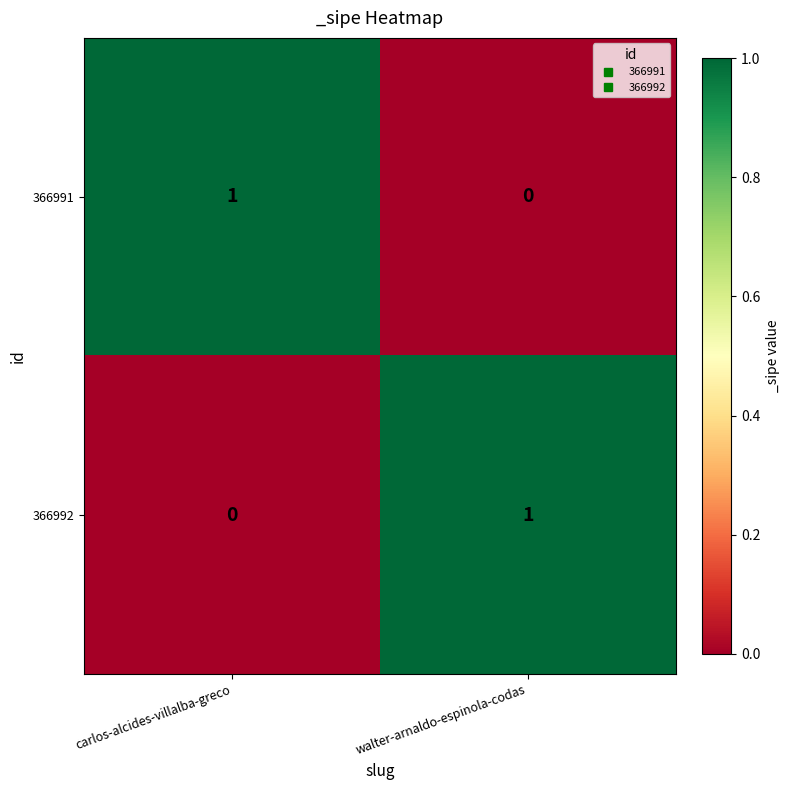

Reading left to right, transcribe all the data shown in this chart.

366991: 1	0
366992: 0	1